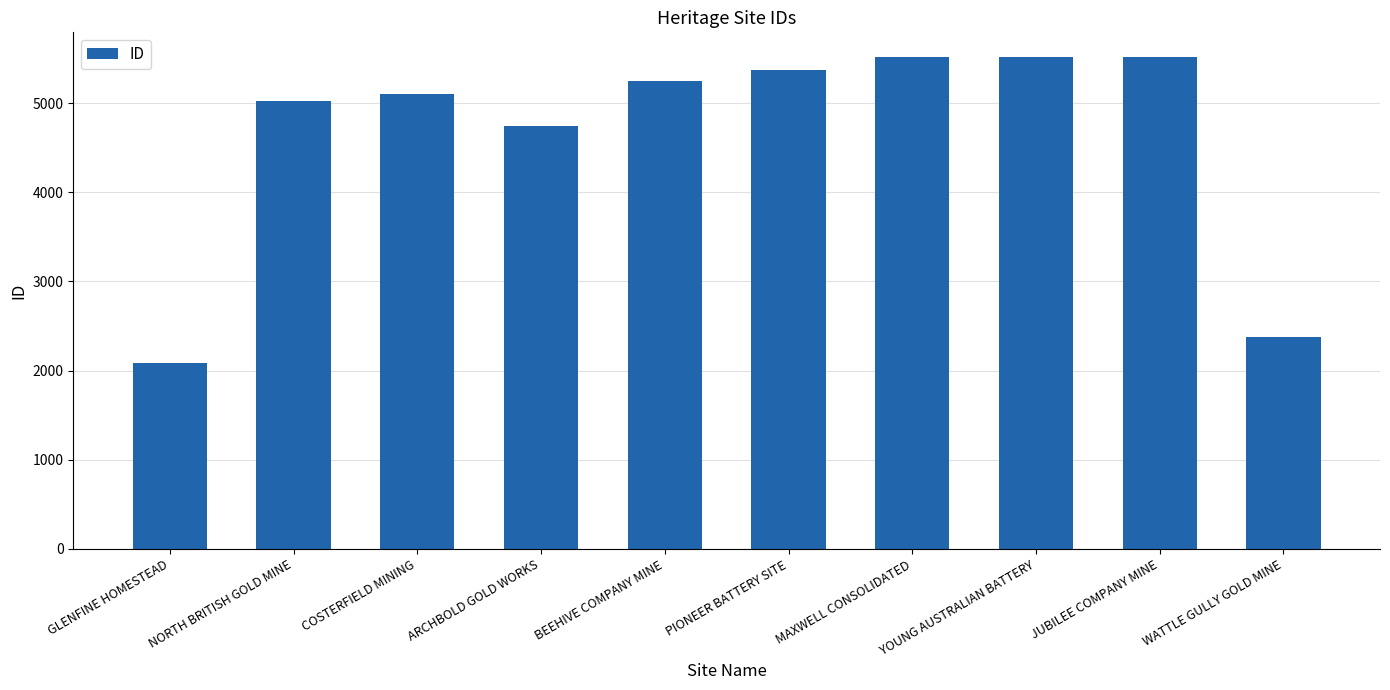

Does the chart contain stacked bars?

No